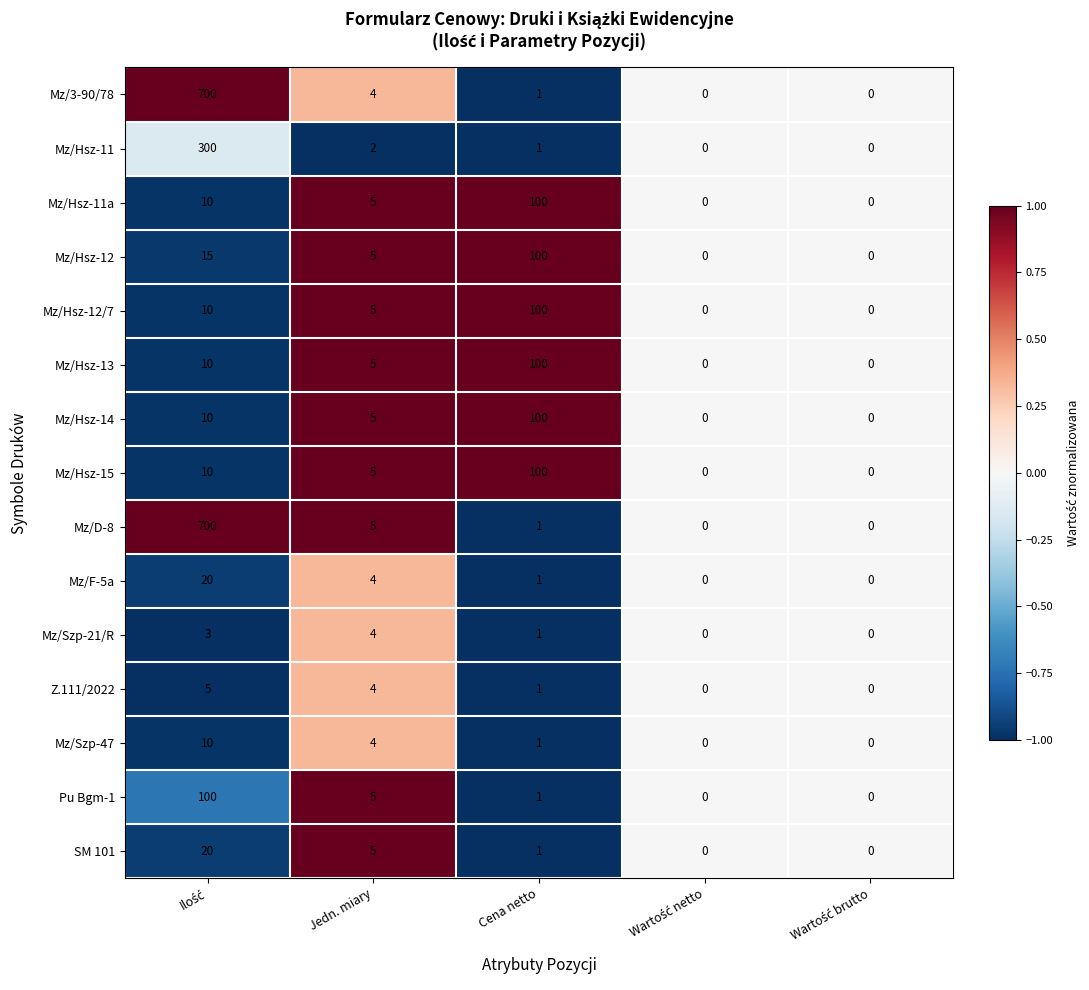

What is the spread (max minus min) of values at Jedn. miary?

3